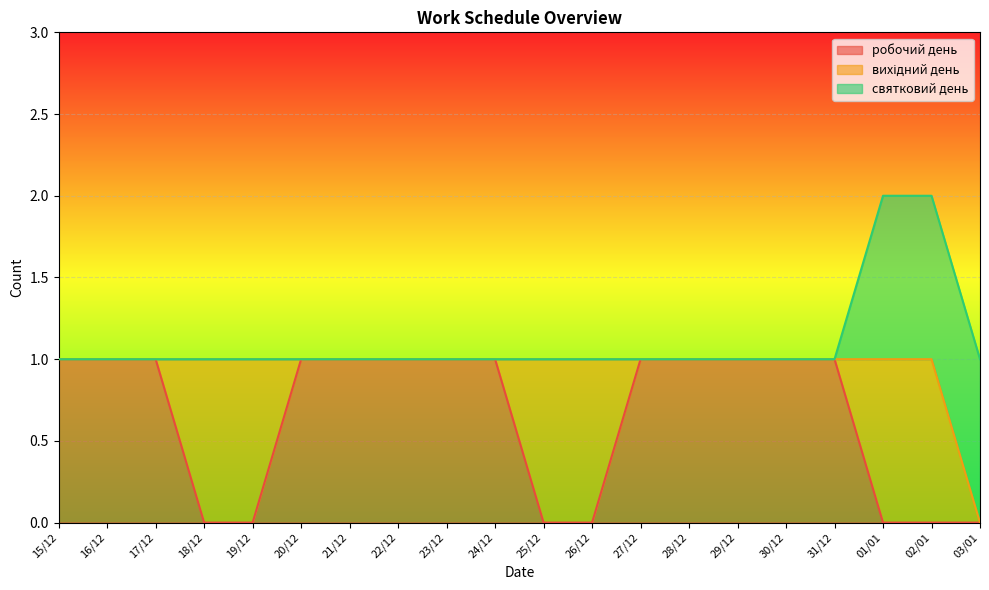

How many intersections are there between робочий день and святковий день?

1